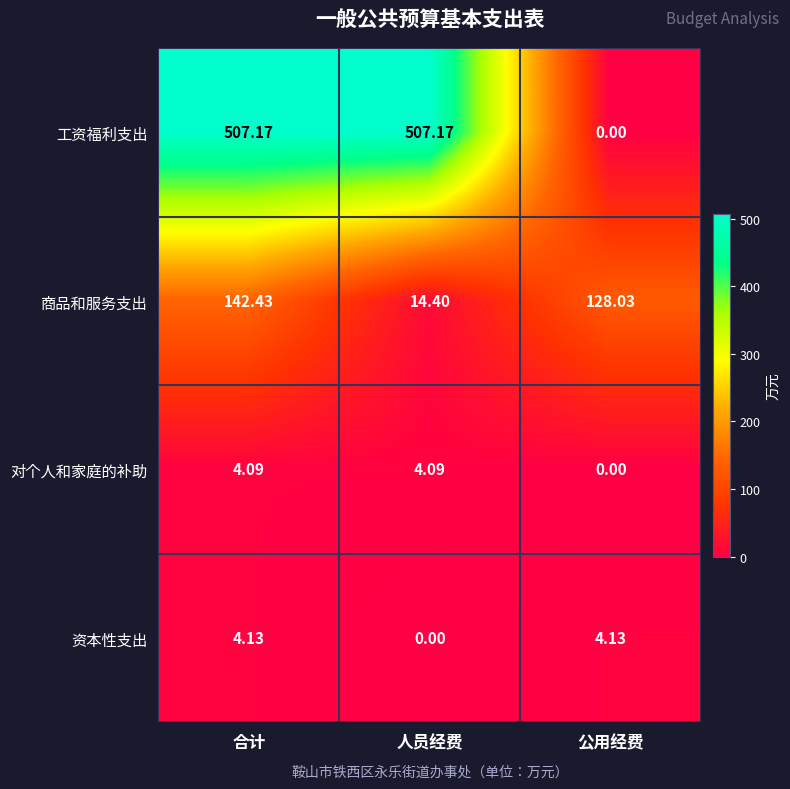

Rank the series at 合计 from lowest to highest value.

对个人和家庭的补助, 资本性支出, 商品和服务支出, 工资福利支出